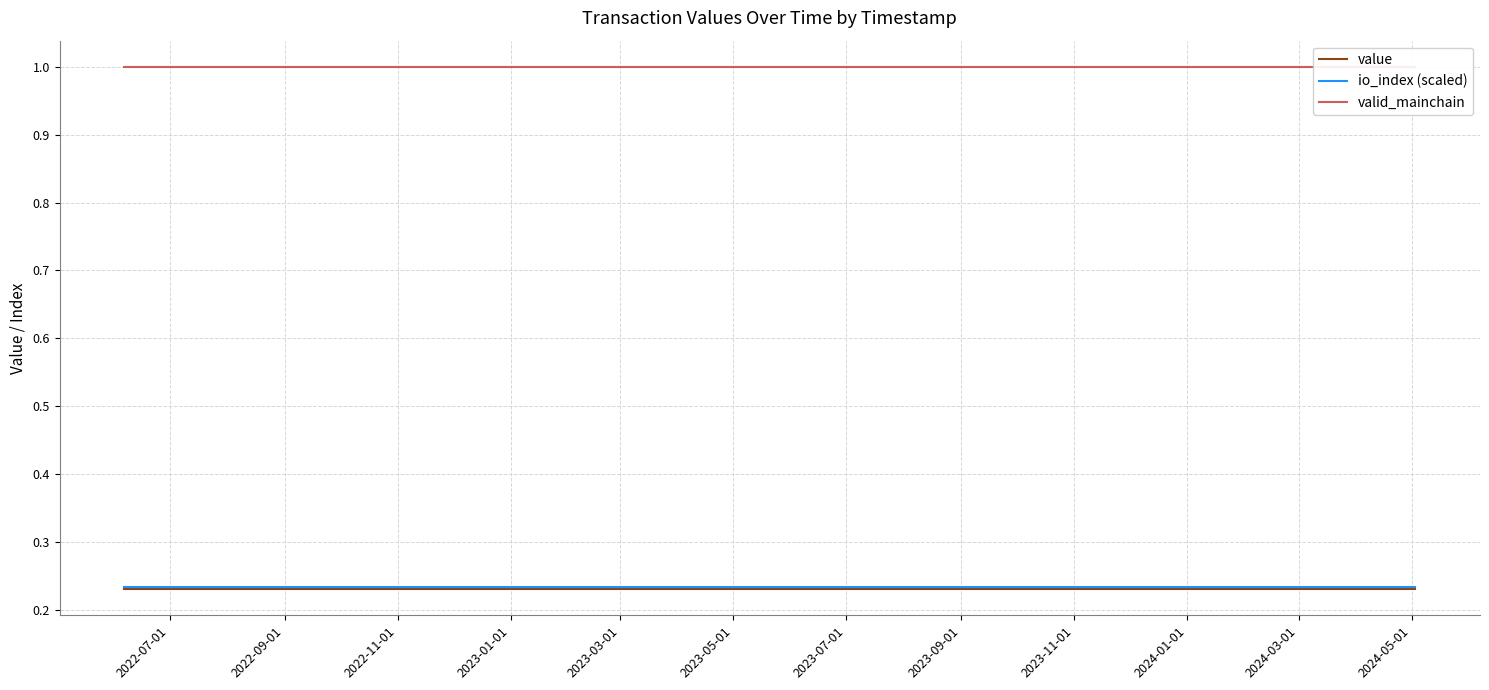

At how many categories does at least one series exceed 0?

24